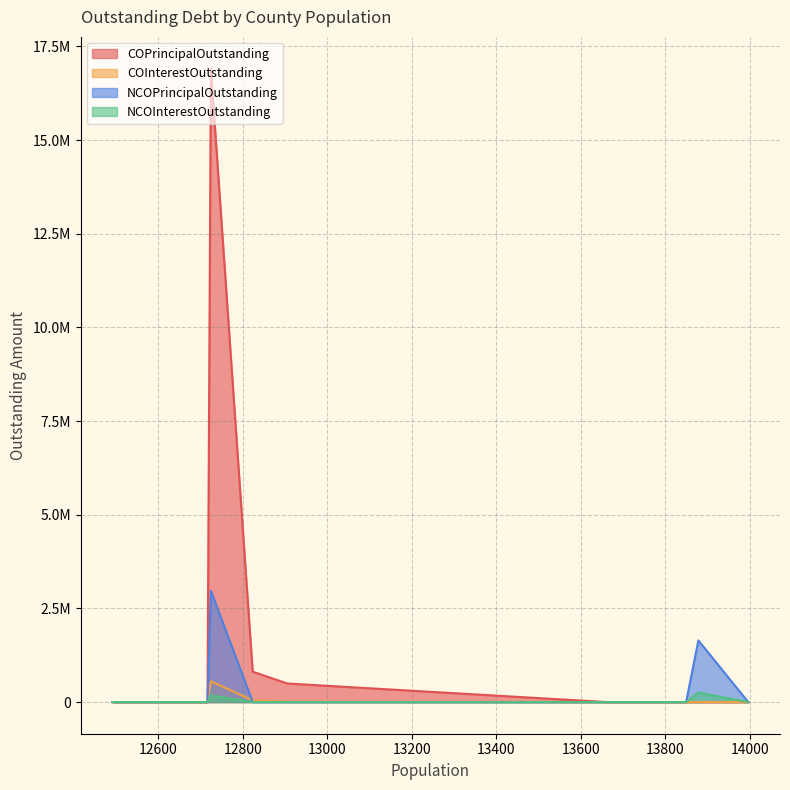

Does the chart have visible grid lines?

Yes